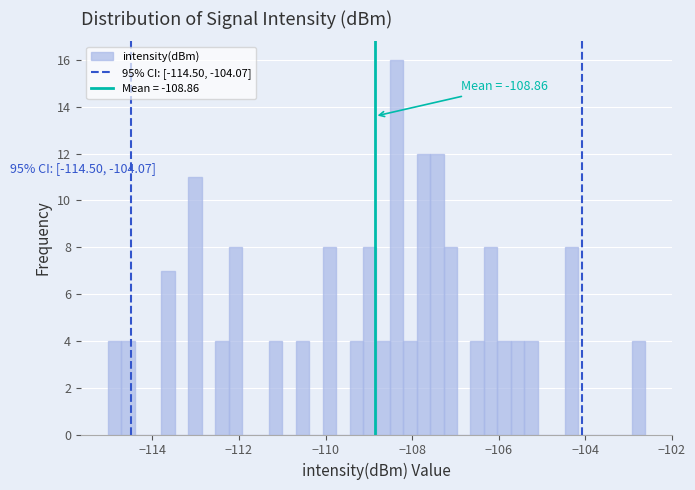

Read against the x-axis, roughly where is the centre of the tallest bar?

-108.4